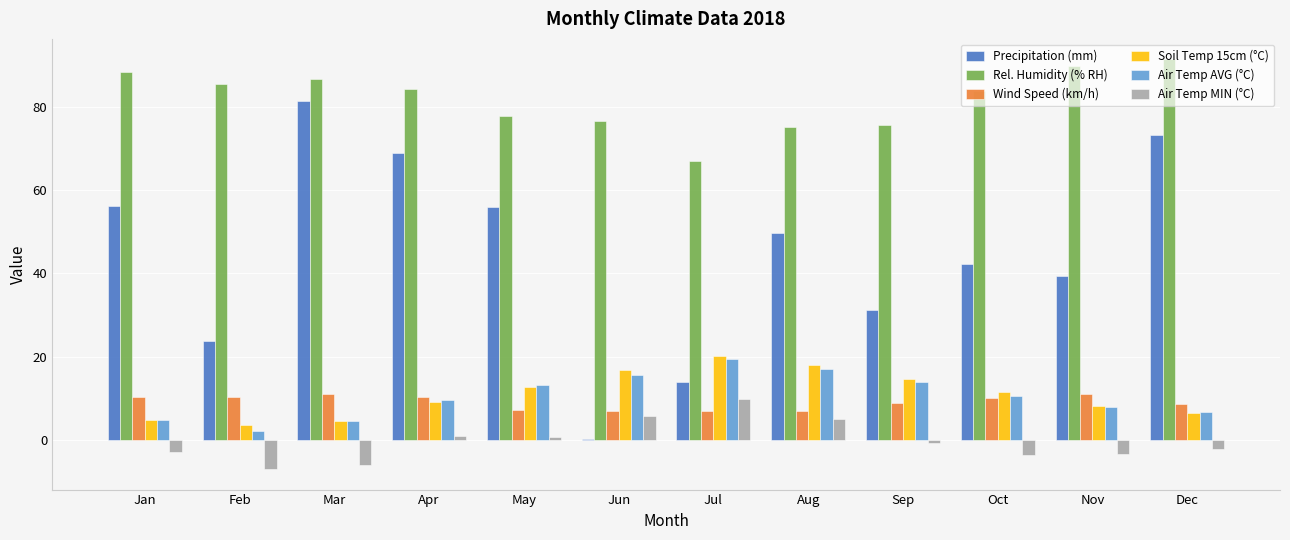

What is the sum of all Precipitation (mm) values?

536.2